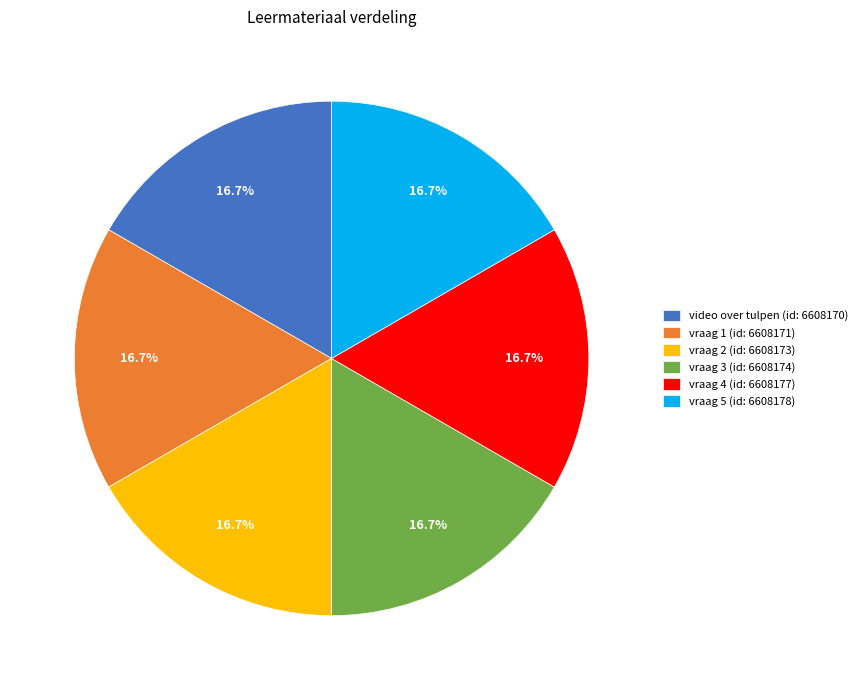

Is there any slice that represents more than half of the pie?

No